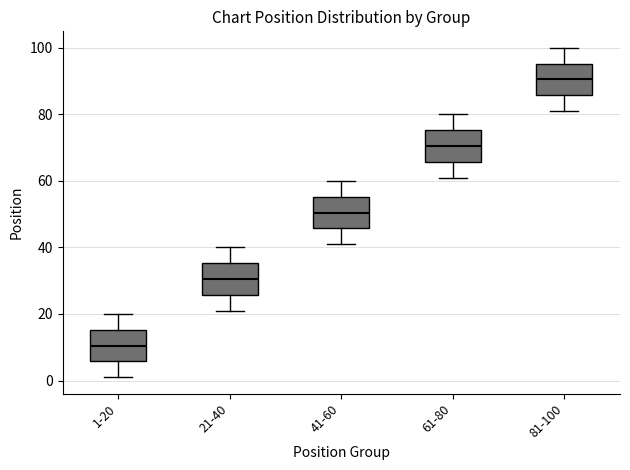

Which box's median line is the lowest?

1-20